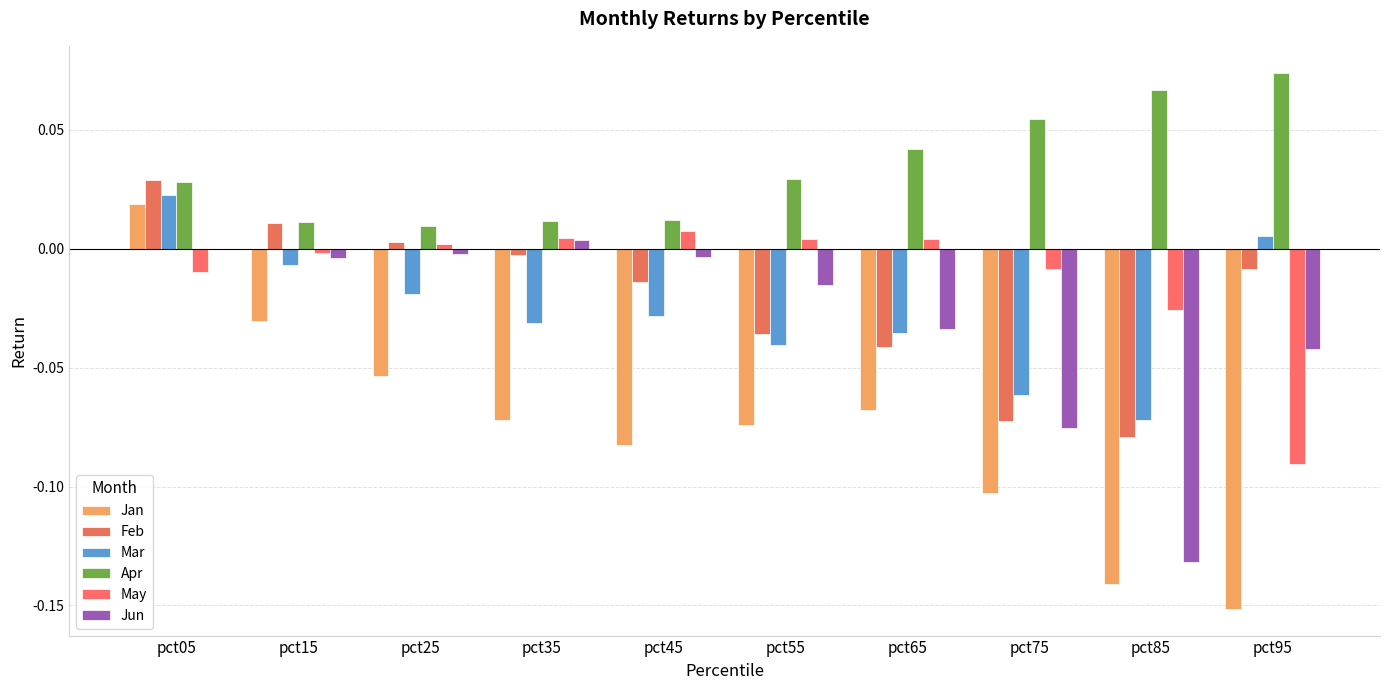

Between pct15 and pct25, which is larger?

pct15